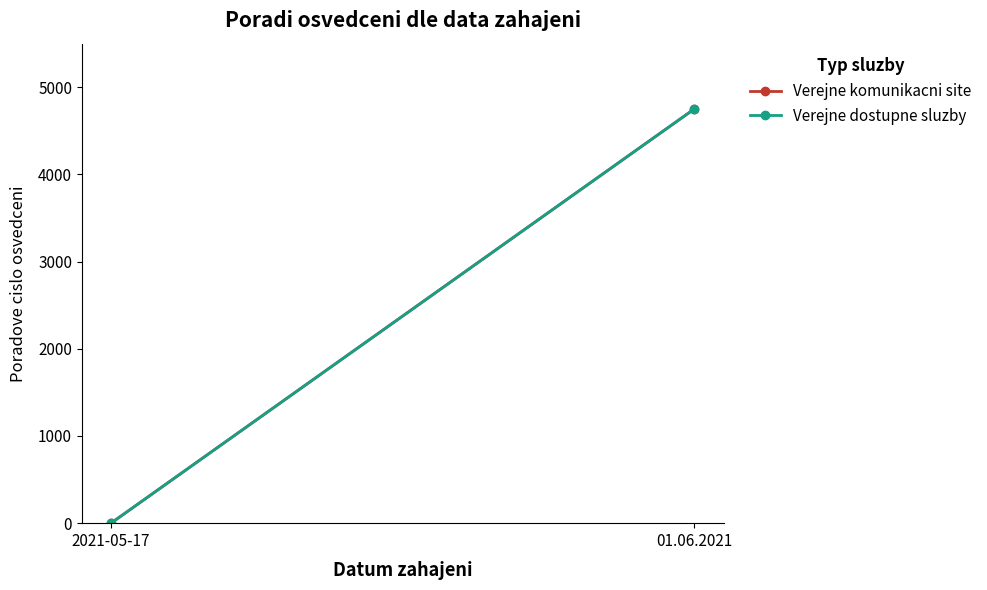

What is the value of the Verejne komunikacni site point at the 2nd from the left?

4752